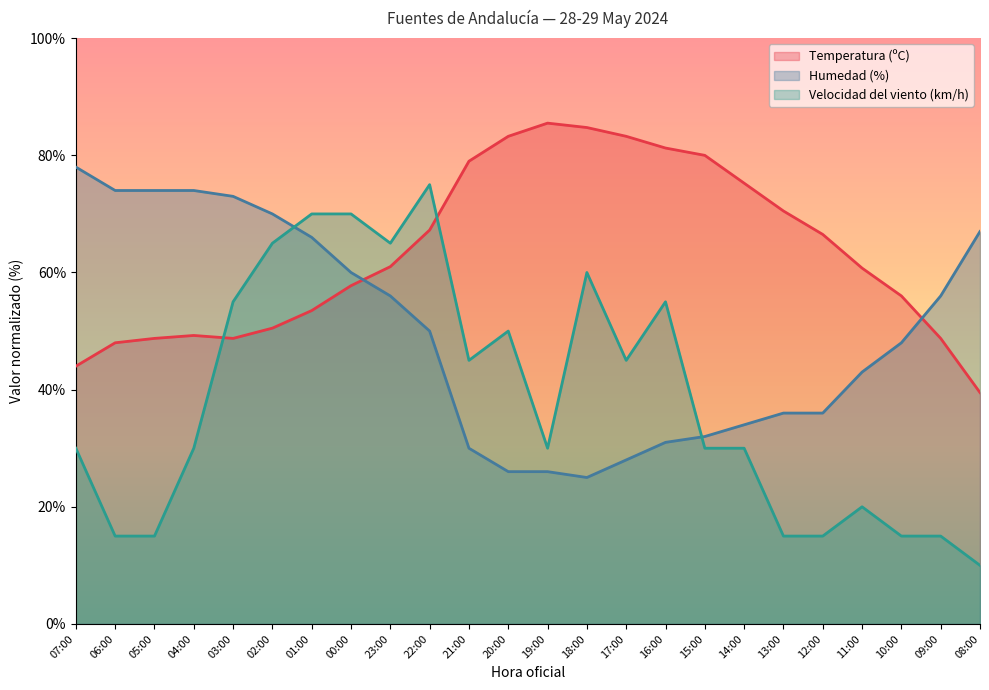

Between which two adjacent categories do Velocidad del viento (km/h) and Humedad (%) first intersect?

02:00 and 01:00